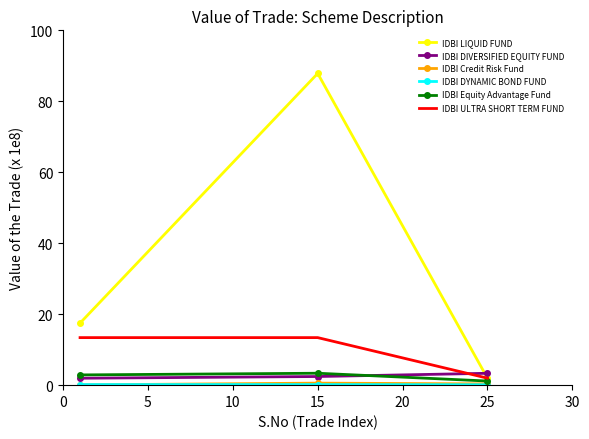

Which series has the widest spread of values?

IDBI LIQUID FUND